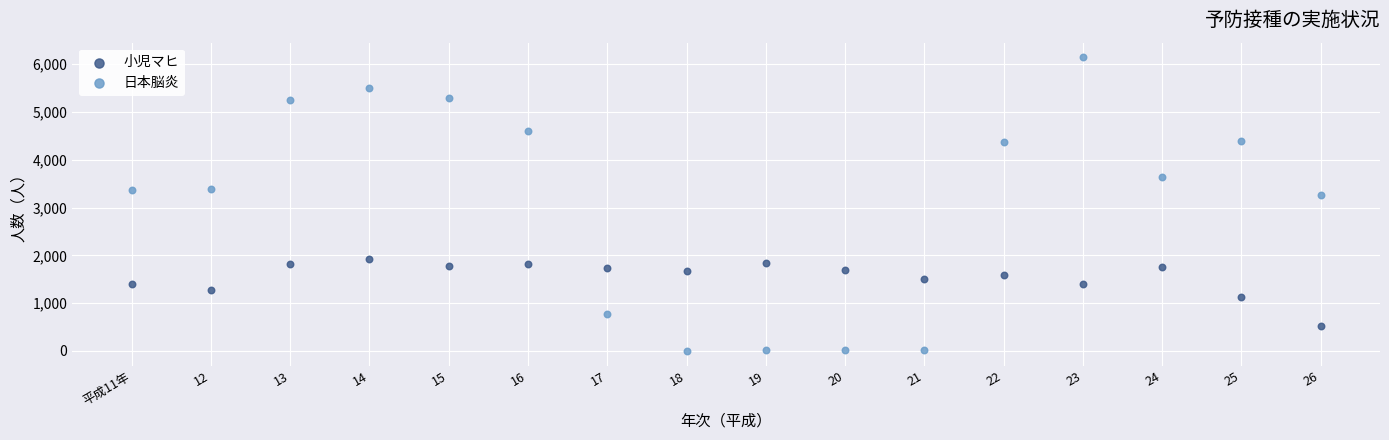

Which series contains the lowest Y value?

日本脳炎